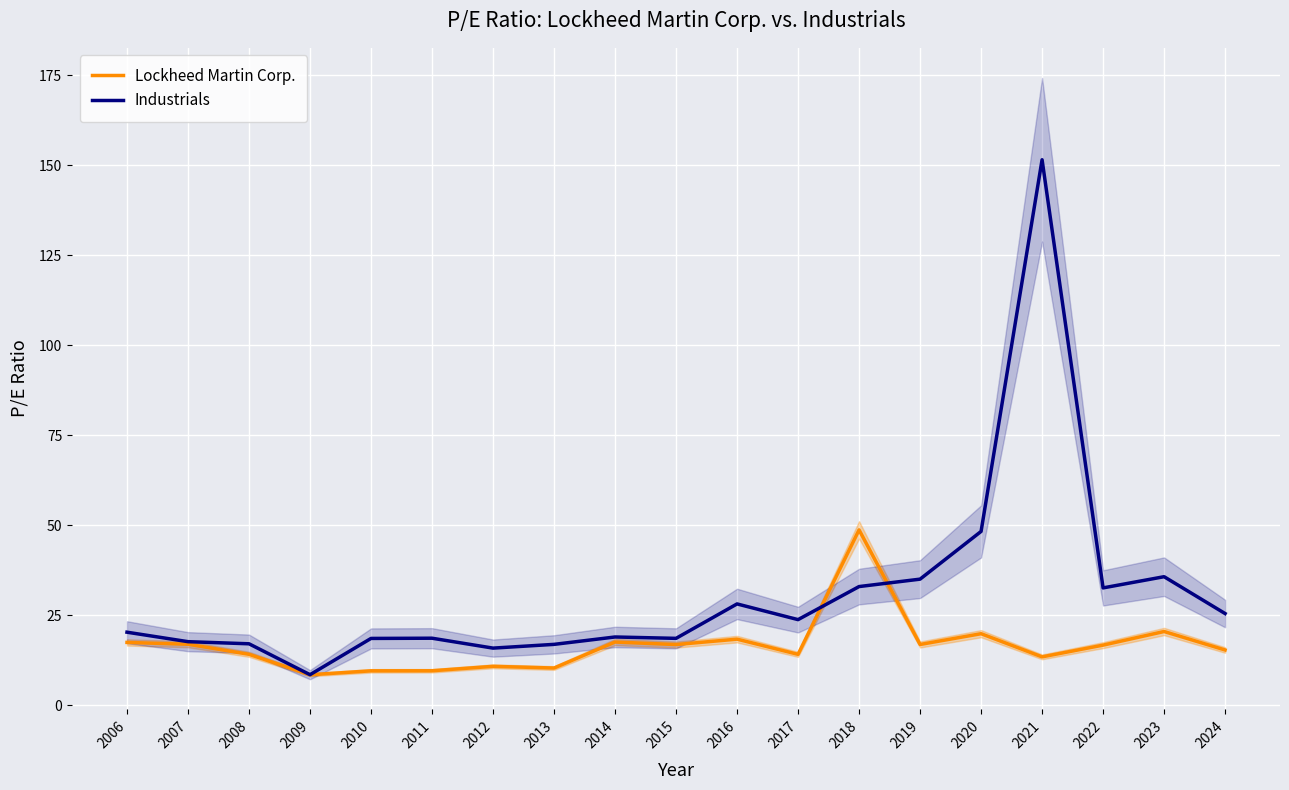

Which series changed the most between 2011 and 2014?

Lockheed Martin Corp.